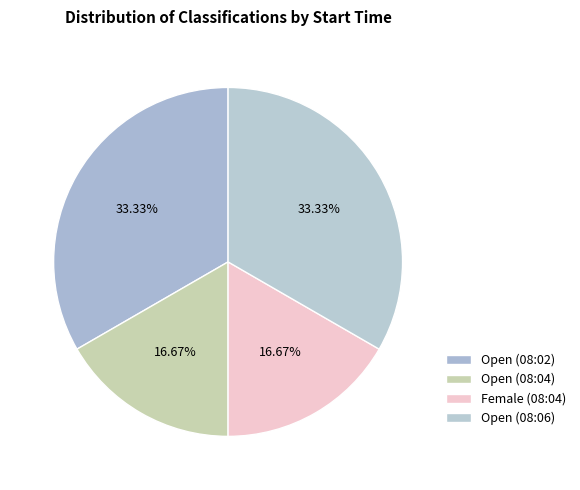

How many slices are in this pie chart?

4